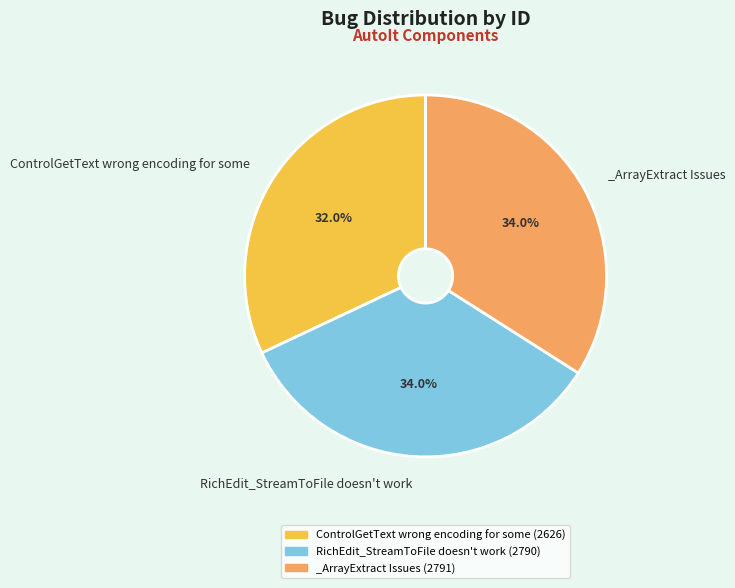

To the nearest percent, what is the average slice percentage?

33%